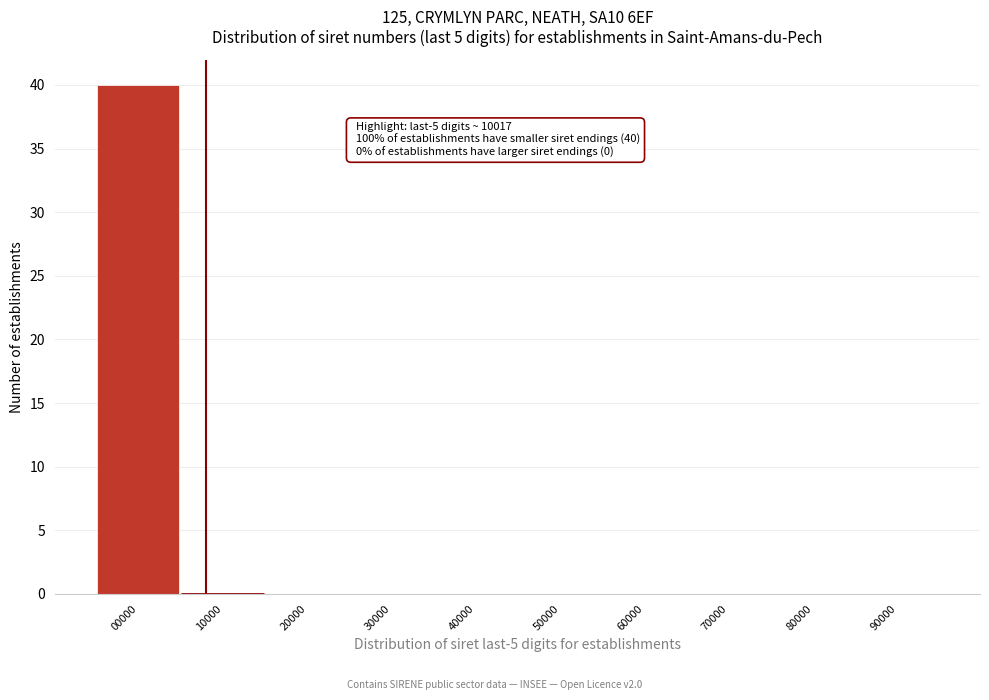

Reading left to right, what are all the values shown in this chart?

00000=40	10000=0	20000=0	30000=0	40000=0	50000=0	60000=0	70000=0	80000=0	90000=0